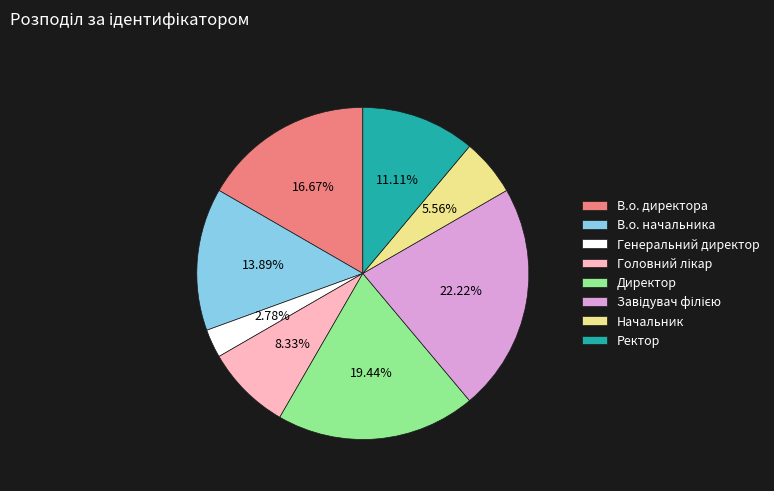

Which slice is the smallest?

Генеральний директор